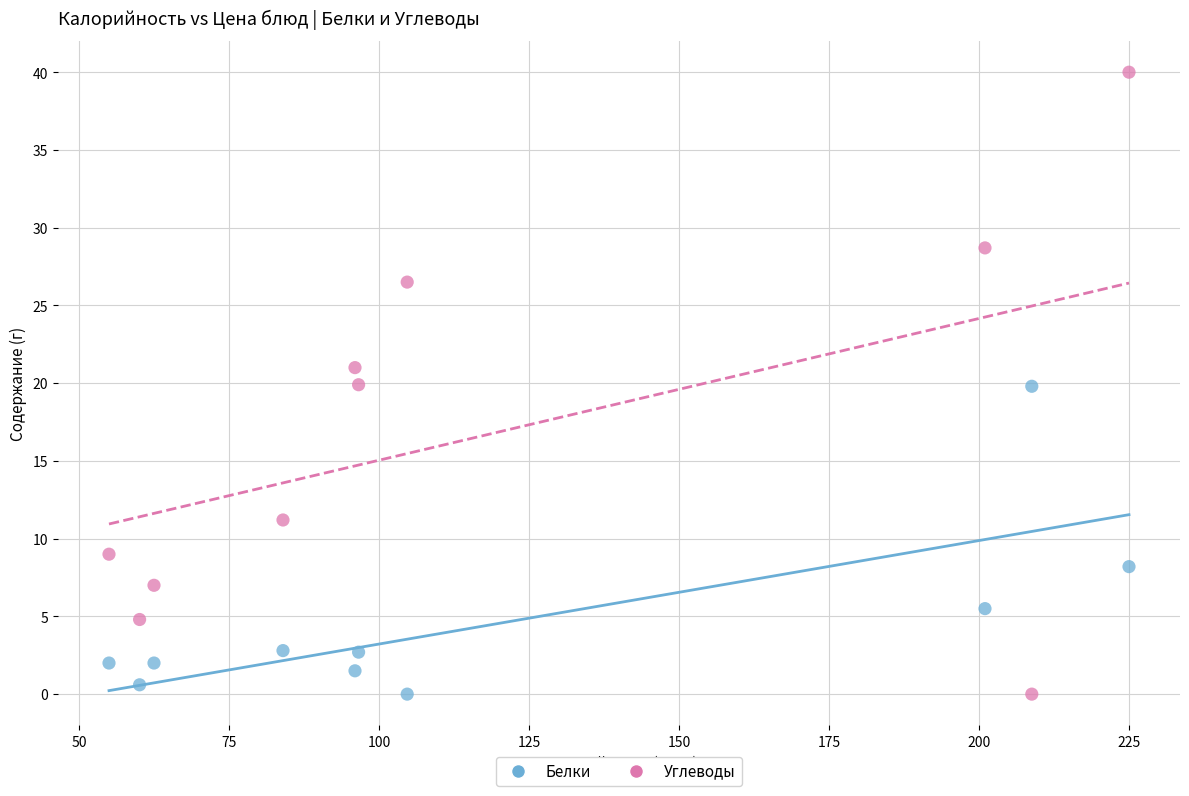

Across all data points, what is the range of X values (max minus min)?

170.0